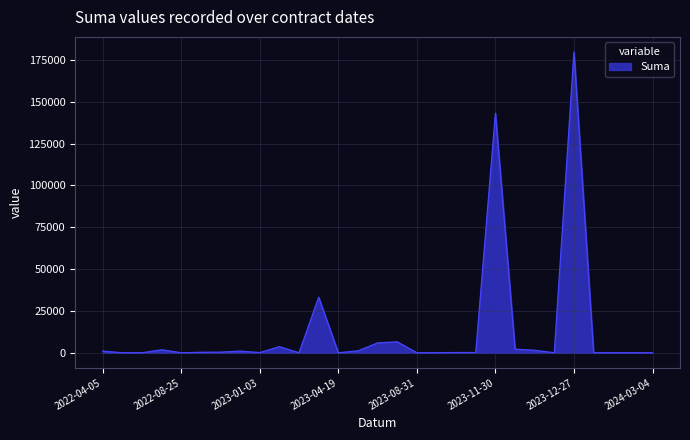

How many lines are shown in the chart?

1